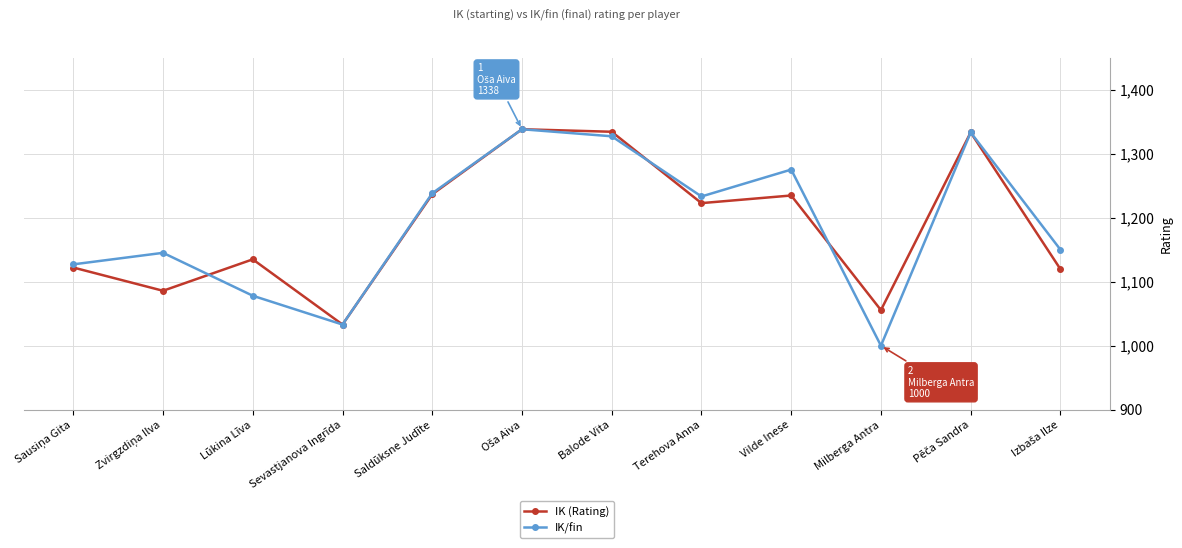

True or false: IK/fin has a value of 1825.5 at Lūkina Līva.

False